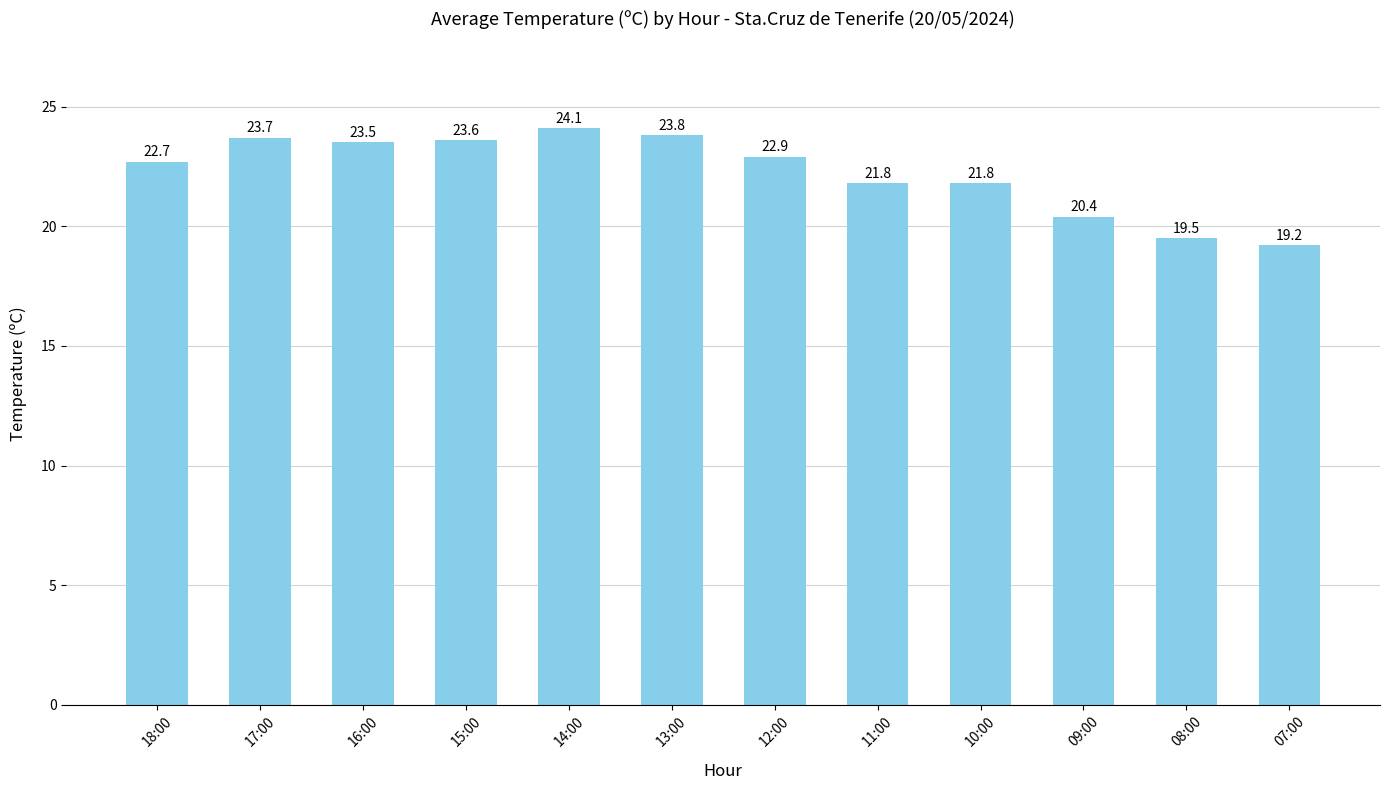

What is the label of the 3rd bar from the left?

16:00